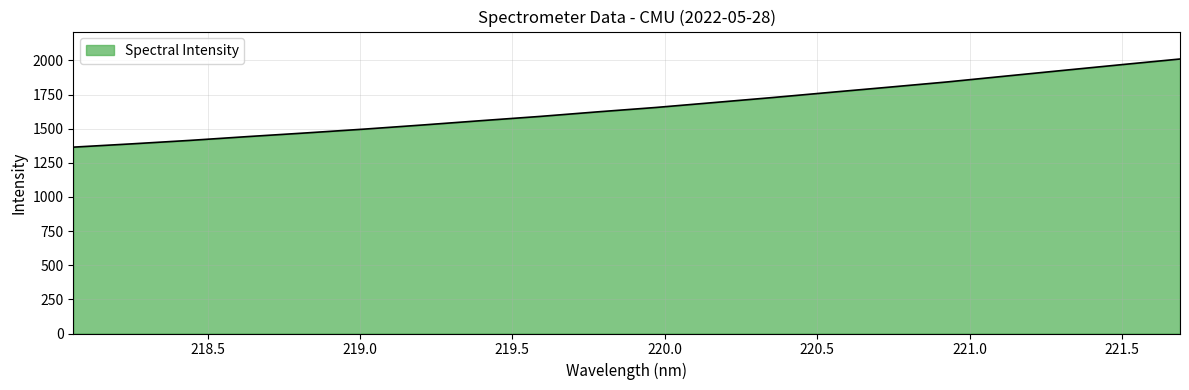

What is the maximum value shown in the chart?

2010.7